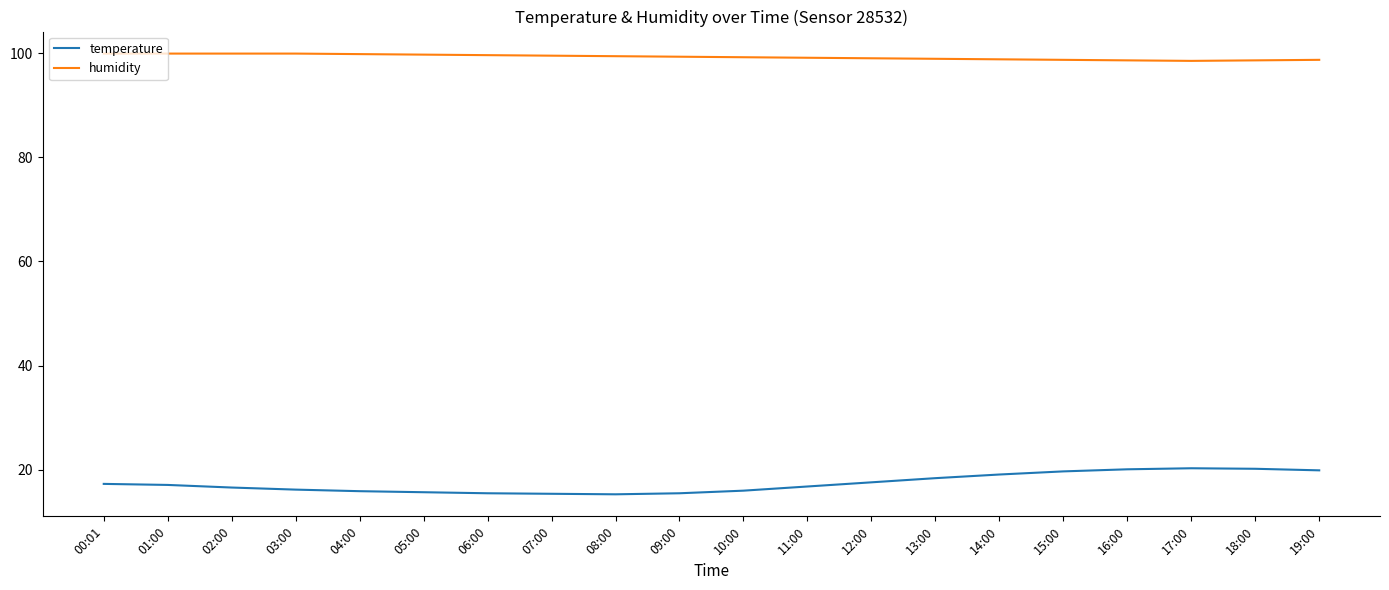

Rank the series by their maximum value, from lowest to highest.

temperature, humidity